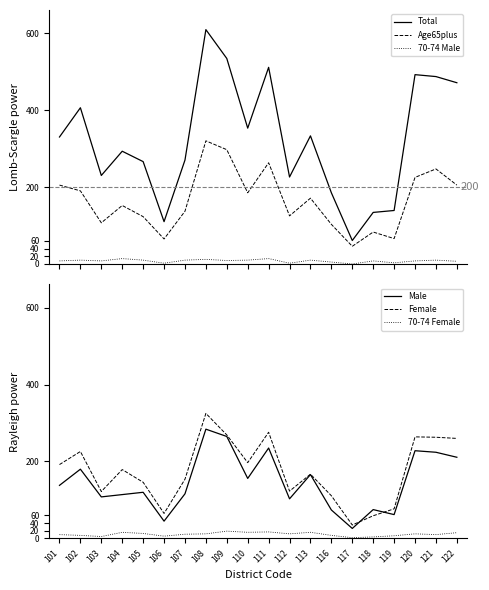

The value of Male at 120 is 390. True or false?

False